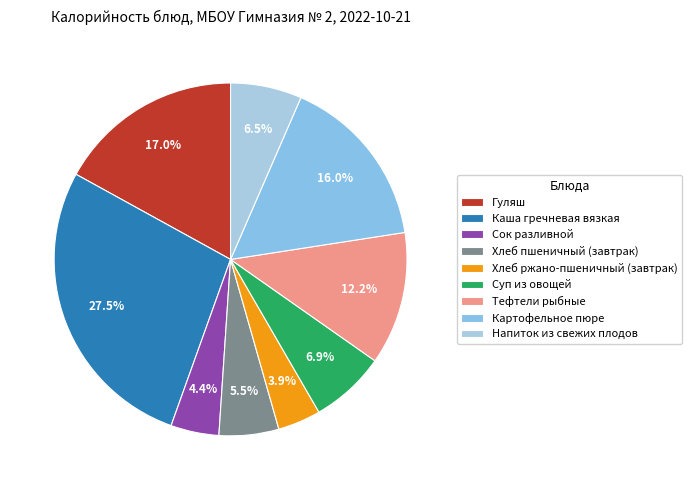

To the nearest percent, what is the average slice percentage?

11%